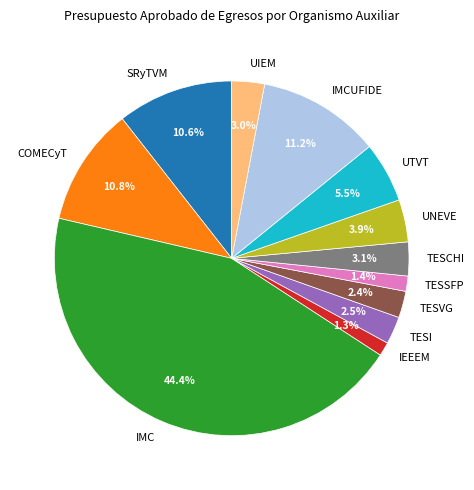

To the nearest percent, what is the combined percentage of IMC and TESVG?

47%